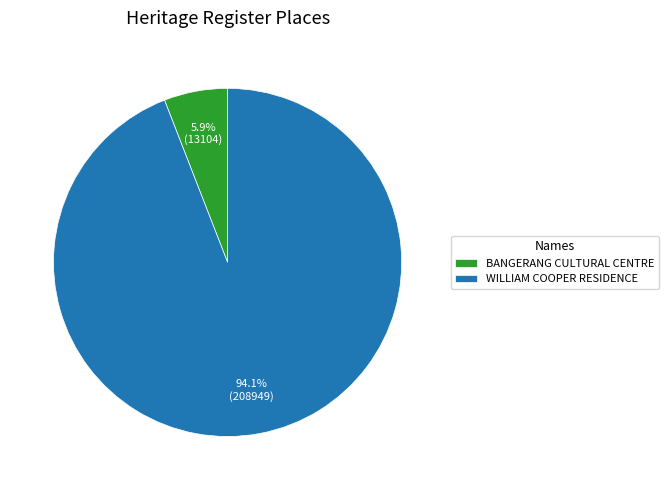

True or false: BANGERANG CULTURAL CENTRE accounts for 6% of the total.

True